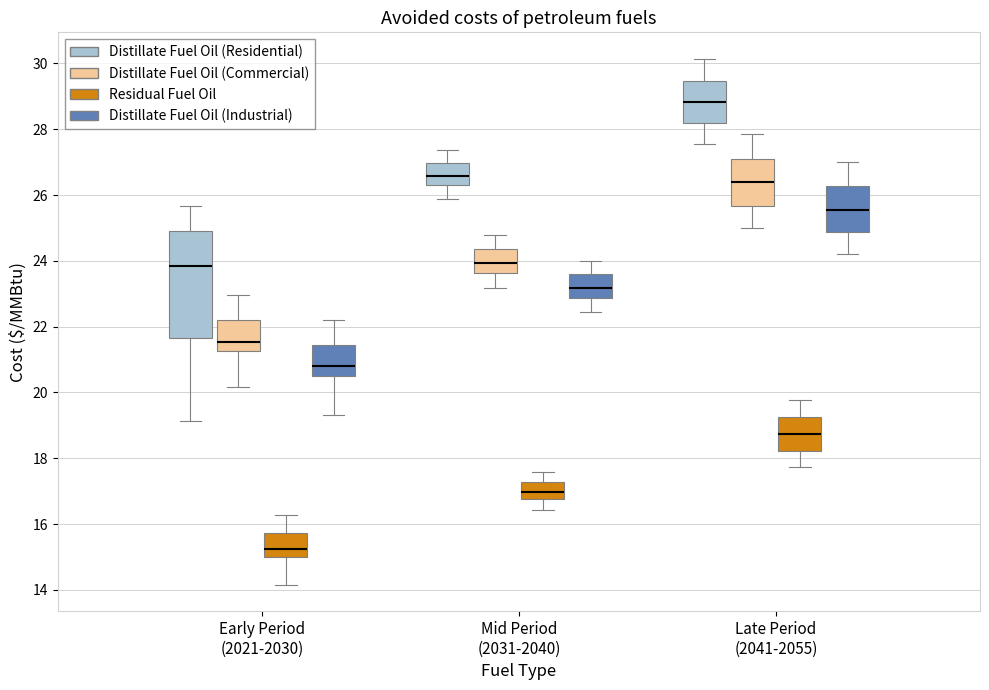

Reading left to right, transcribe this box plot: for each box, give where its median line is, the range the box spans, and where its two whiskers end, as read against the y-axis. The values are not printed on the chart, so give them approximately, as read against the axis.

Early Period (2021-2030) (Distillate Fuel Oil (Residential)): median 23.8, box 21.6 to 25.0, whiskers 19.2 to 25.6
Early Period (2021-2030) (Distillate Fuel Oil (Commercial)): median 21.6, box 21.2 to 22.2, whiskers 20.2 to 23.0
Early Period (2021-2030) (Residual Fuel Oil): median 15.2, box 15.0 to 15.8, whiskers 14.2 to 16.2
Early Period (2021-2030) (Distillate Fuel Oil (Industrial)): median 20.8, box 20.4 to 21.4, whiskers 19.4 to 22.2
Mid Period (2031-2040) (Distillate Fuel Oil (Residential)): median 26.6, box 26.4 to 27.0, whiskers 25.8 to 27.4
Mid Period (2031-2040) (Distillate Fuel Oil (Commercial)): median 24.0, box 23.6 to 24.4, whiskers 23.2 to 24.8
Mid Period (2031-2040) (Residual Fuel Oil): median 17.0, box 16.8 to 17.2, whiskers 16.4 to 17.6
Mid Period (2031-2040) (Distillate Fuel Oil (Industrial)): median 23.2, box 22.8 to 23.6, whiskers 22.4 to 24.0
Late Period (2041-2055) (Distillate Fuel Oil (Residential)): median 28.8, box 28.2 to 29.4, whiskers 27.6 to 30.2
Late Period (2041-2055) (Distillate Fuel Oil (Commercial)): median 26.4, box 25.6 to 27.2, whiskers 25.0 to 27.8
Late Period (2041-2055) (Residual Fuel Oil): median 18.8, box 18.2 to 19.2, whiskers 17.8 to 19.8
Late Period (2041-2055) (Distillate Fuel Oil (Industrial)): median 25.6, box 24.8 to 26.2, whiskers 24.2 to 27.0